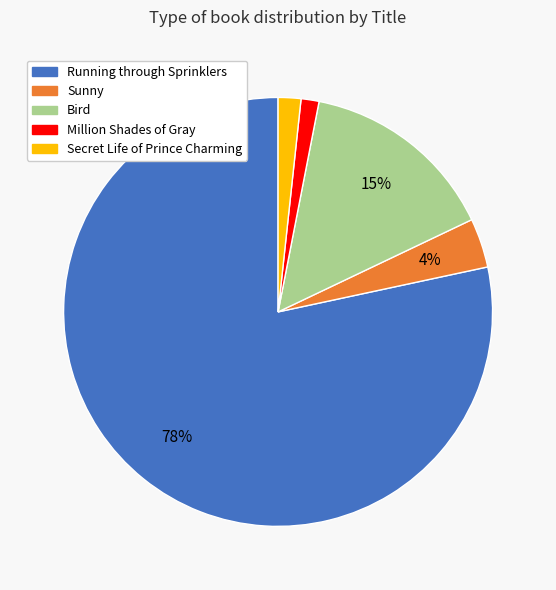

Is it true that Running through Sprinklers is 78% of the pie?

True